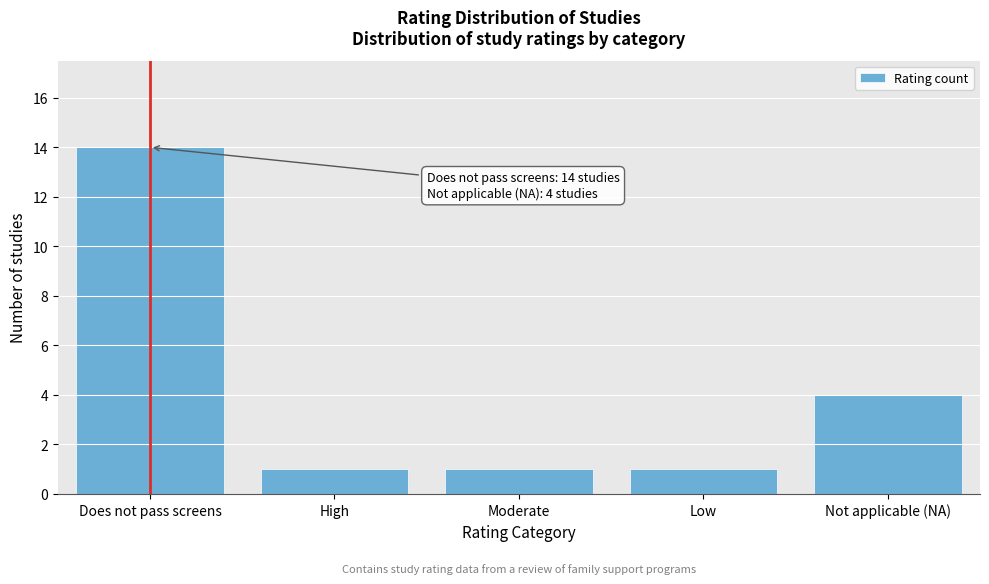

Reading left to right, extract all data points from this chart.

Does not pass screens=14	High=1	Moderate=1	Low=1	Not applicable (NA)=4